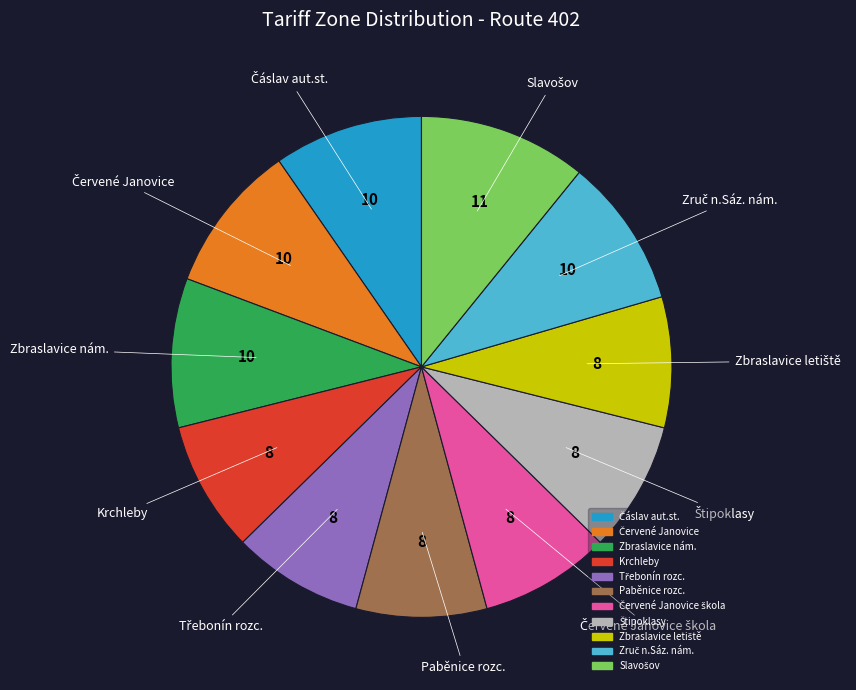

How many slices are in this pie chart?

11